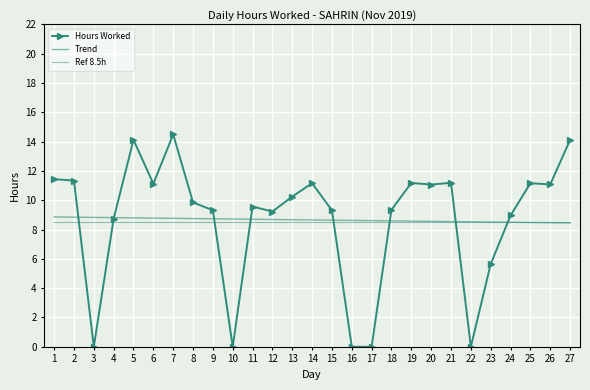

What is the value of the Trend point at the 19th from the left?

8.6